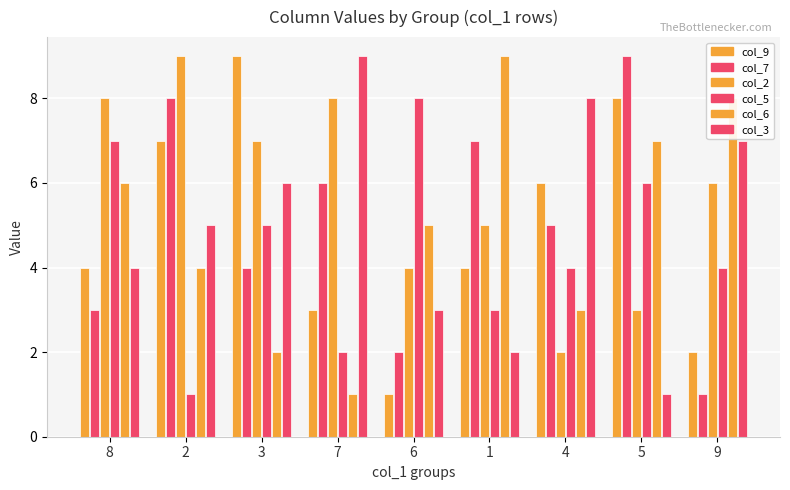

Which series has the largest total across all categories?

col_2